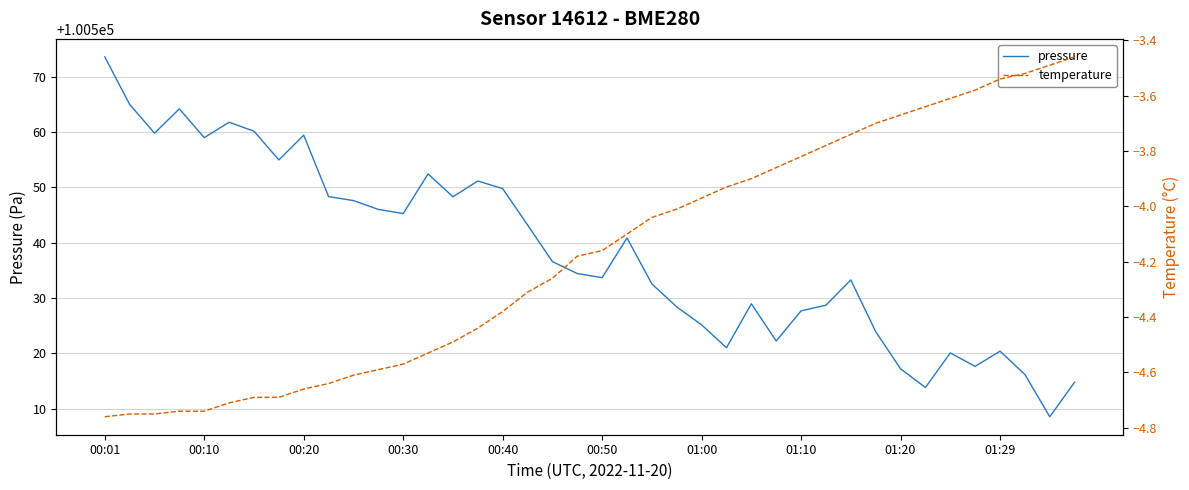

How many data points in temperature are above -4?

16